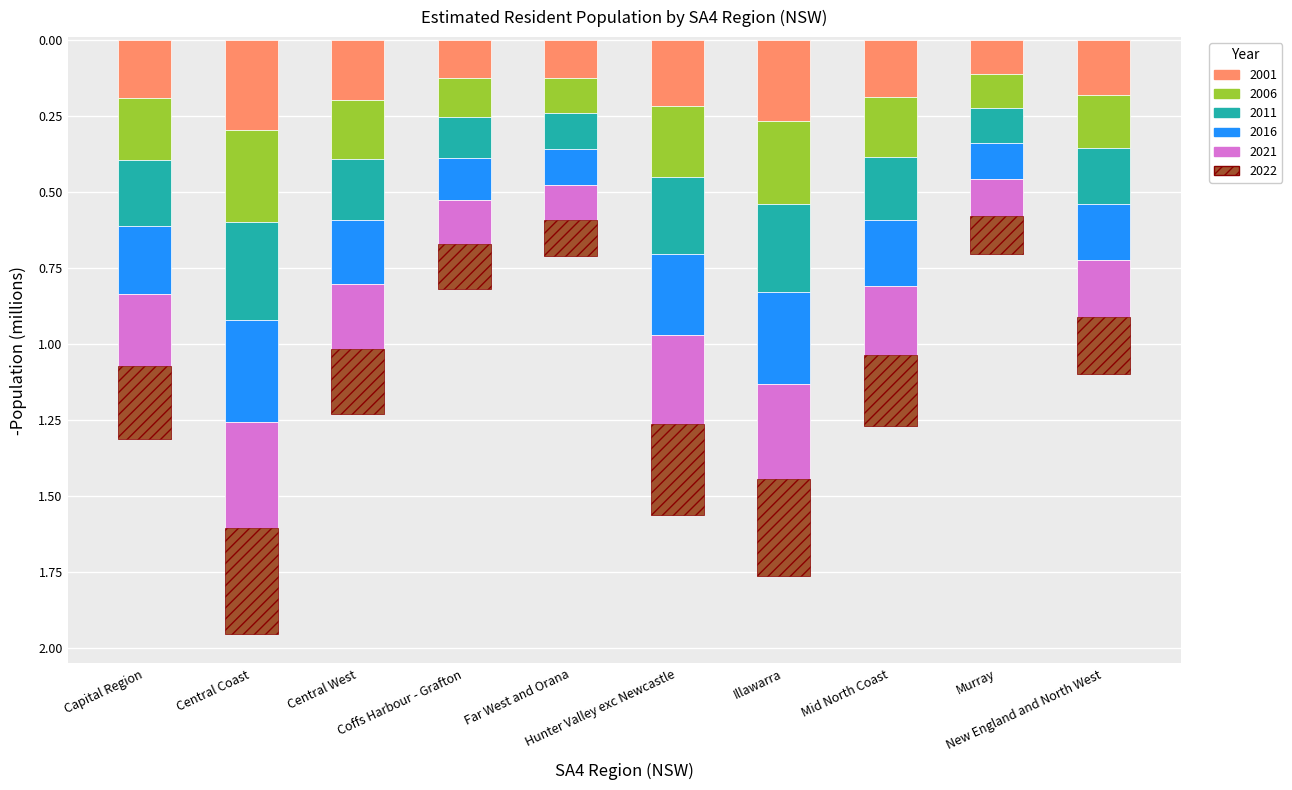

Reading left to right, extract all data points from this chart.

2001: Capital Region=-0.2	Central Coast=-0.3	Central West=-0.2	Coffs Harbour - Grafton=-0.1	Far West and Orana=-0.1	Hunter Valley exc Newcastle=-0.2	Illawarra=-0.3	Mid North Coast=-0.2	Murray=-0.1	New England and North West=-0.2
2006: Capital Region=-0.2	Central Coast=-0.3	Central West=-0.2	Coffs Harbour - Grafton=-0.1	Far West and Orana=-0.1	Hunter Valley exc Newcastle=-0.2	Illawarra=-0.3	Mid North Coast=-0.2	Murray=-0.1	New England and North West=-0.2
2011: Capital Region=-0.2	Central Coast=-0.3	Central West=-0.2	Coffs Harbour - Grafton=-0.1	Far West and Orana=-0.1	Hunter Valley exc Newcastle=-0.3	Illawarra=-0.3	Mid North Coast=-0.2	Murray=-0.1	New England and North West=-0.2
2016: Capital Region=-0.2	Central Coast=-0.3	Central West=-0.2	Coffs Harbour - Grafton=-0.1	Far West and Orana=-0.1	Hunter Valley exc Newcastle=-0.3	Illawarra=-0.3	Mid North Coast=-0.2	Murray=-0.1	New England and North West=-0.2
2021: Capital Region=-0.2	Central Coast=-0.3	Central West=-0.2	Coffs Harbour - Grafton=-0.1	Far West and Orana=-0.1	Hunter Valley exc Newcastle=-0.3	Illawarra=-0.3	Mid North Coast=-0.2	Murray=-0.1	New England and North West=-0.2
2022: Capital Region=-0.2	Central Coast=-0.3	Central West=-0.2	Coffs Harbour - Grafton=-0.1	Far West and Orana=-0.1	Hunter Valley exc Newcastle=-0.3	Illawarra=-0.3	Mid North Coast=-0.2	Murray=-0.1	New England and North West=-0.2